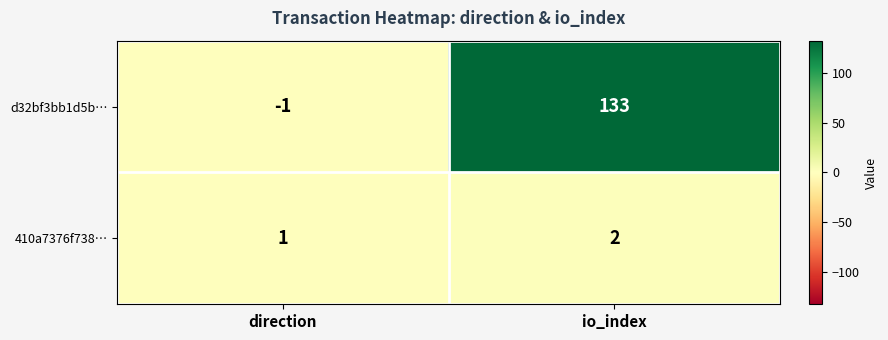

Between direction and io_index, which series saw the biggest shift?

d32bf3bb1d5b…